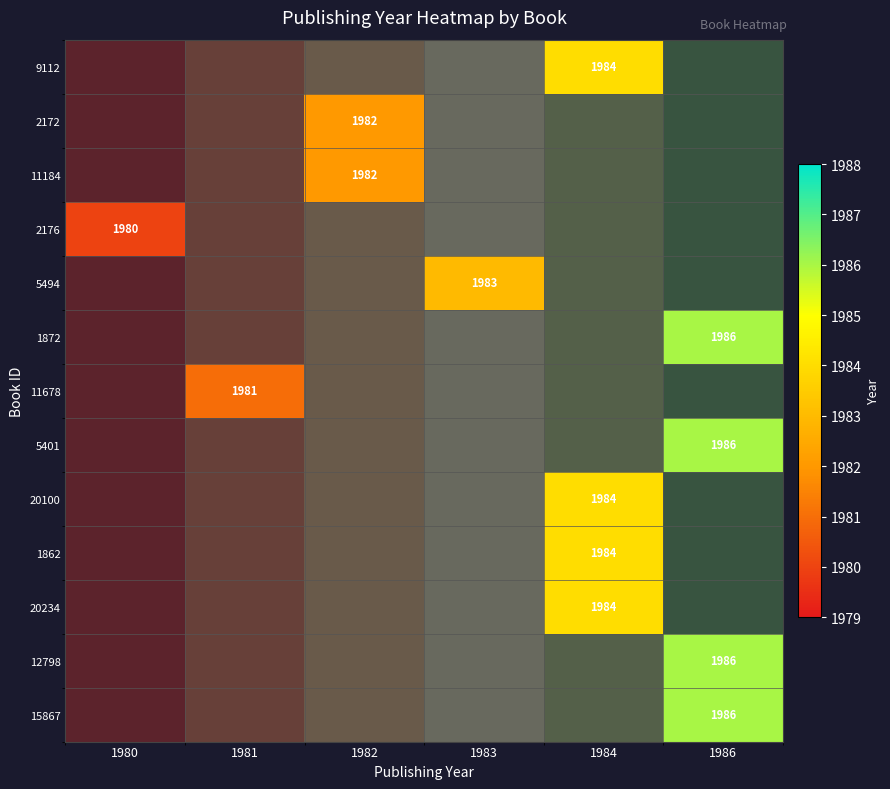

At which category does the chart reach its peak across all series?

1986